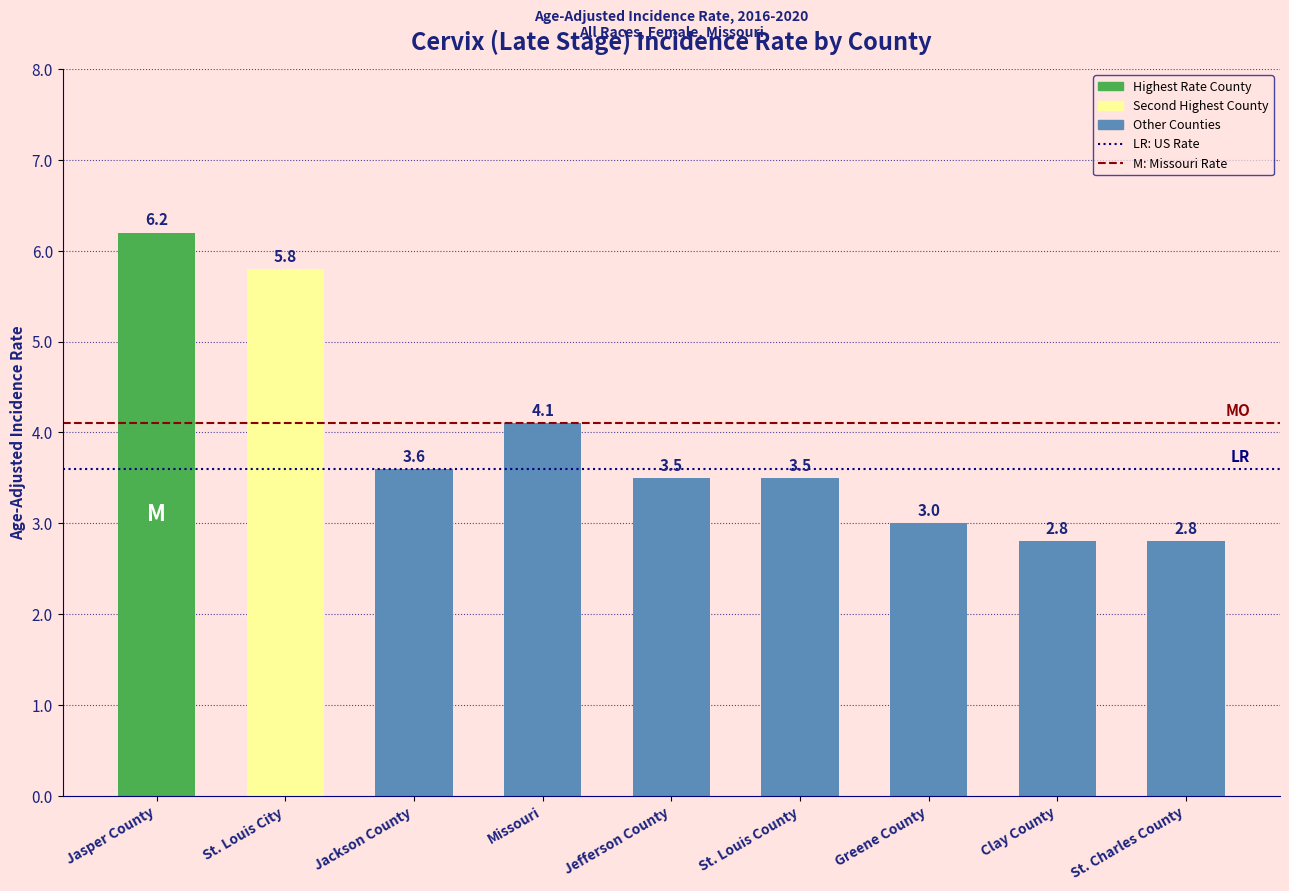

What is the value of the 1st bar from the left?

6.2